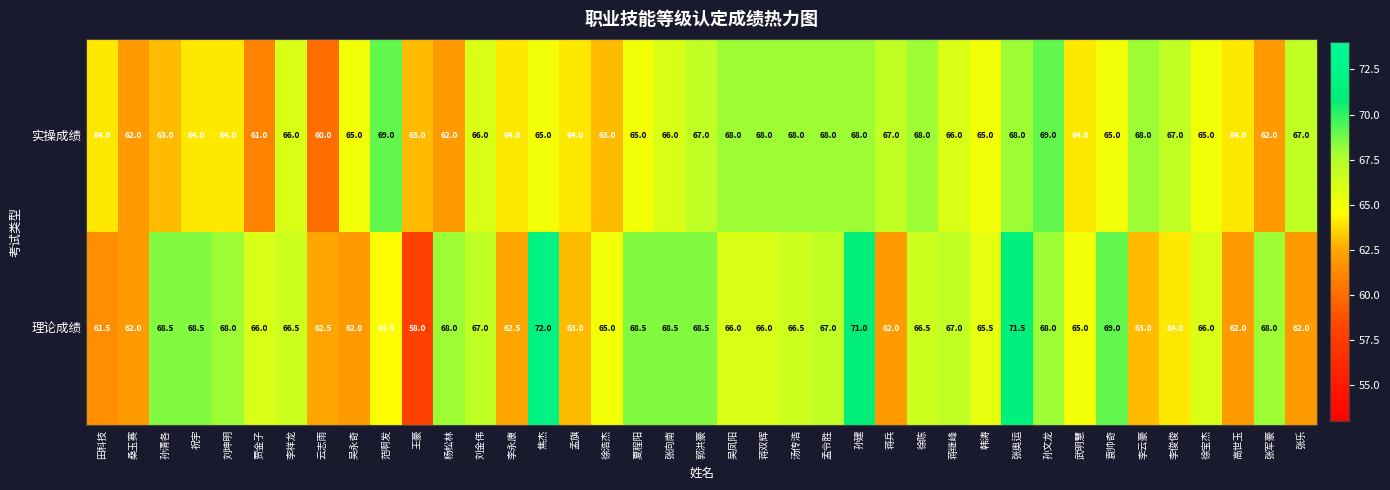

What is the difference between the highest and lowest values at 李俊俊?

3.0